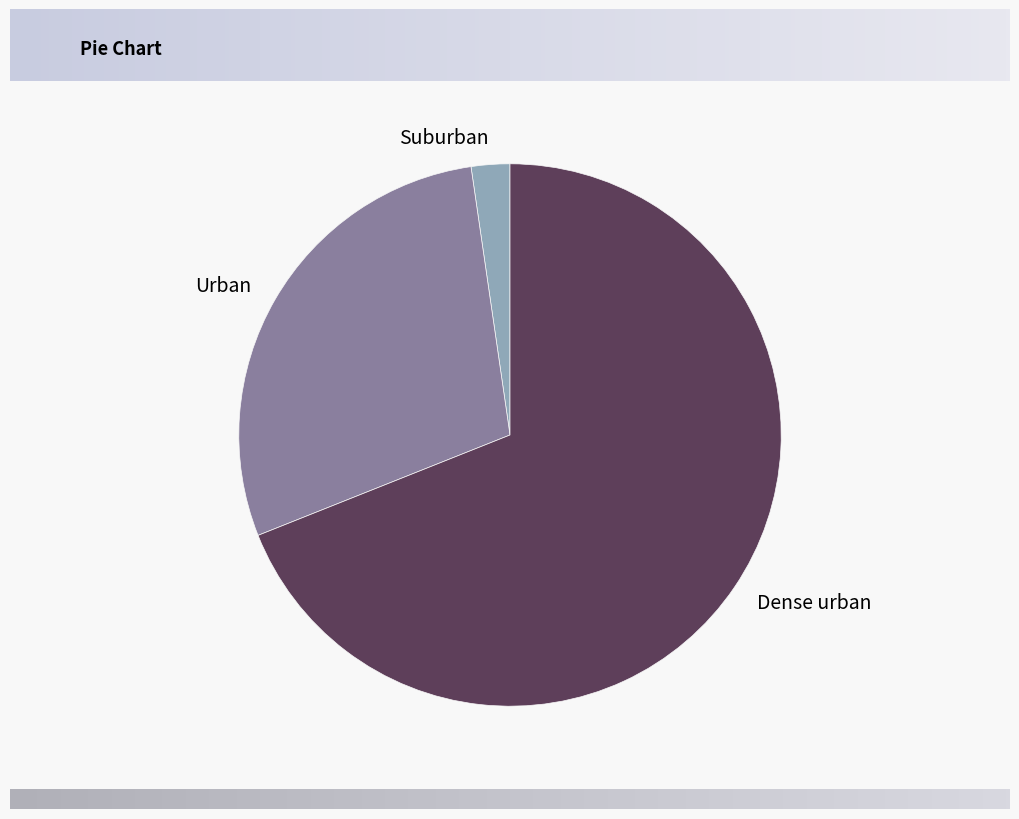

Rank the categories by value from lowest to highest.

Suburban, Urban, Dense urban